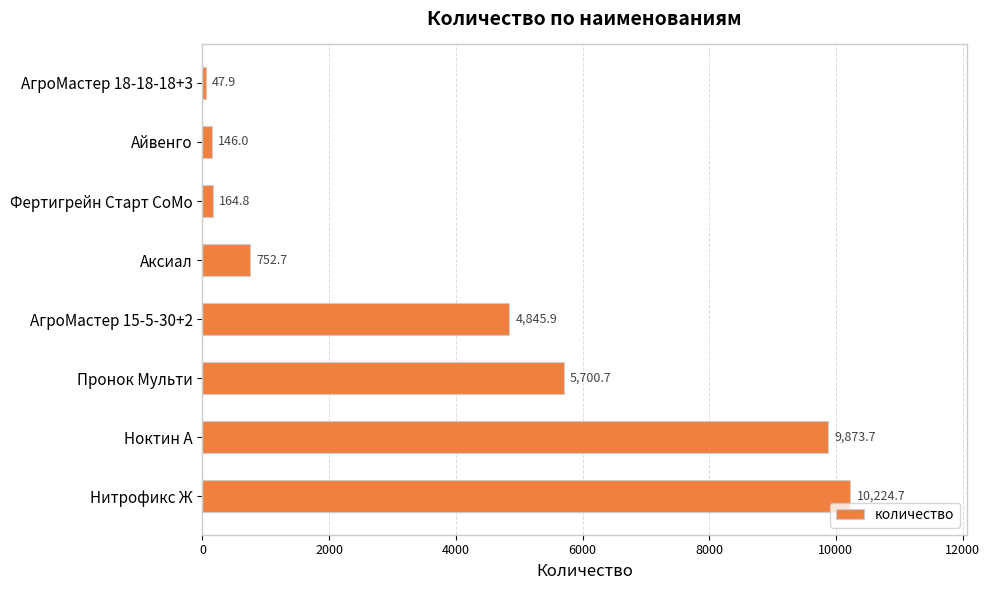

What is the difference between the maximum and second lowest values?

10078.7